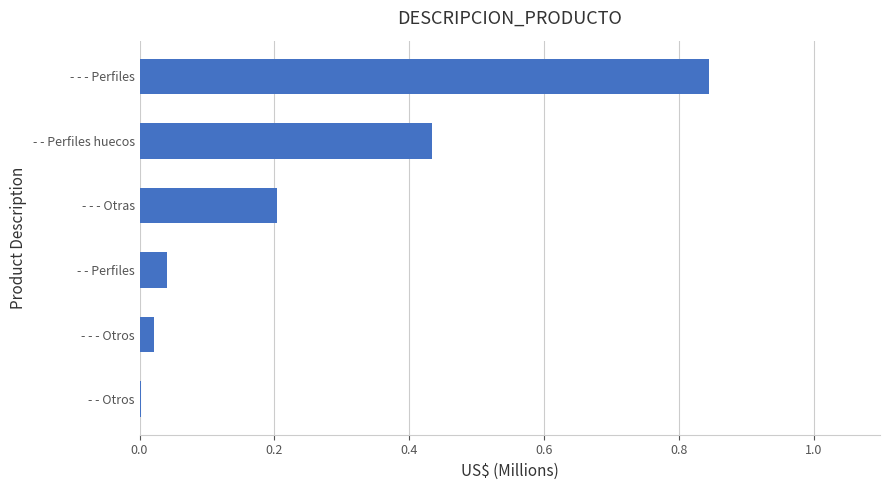

True or false: the data shows 0.2 at - - - Otras.

True